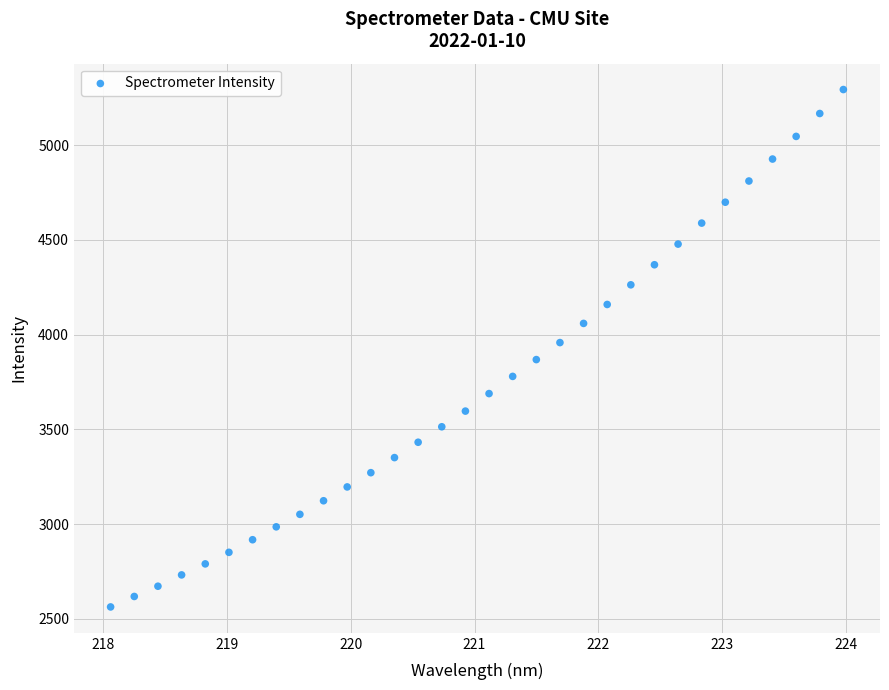

What is the range of X values (max minus min)?

5.9